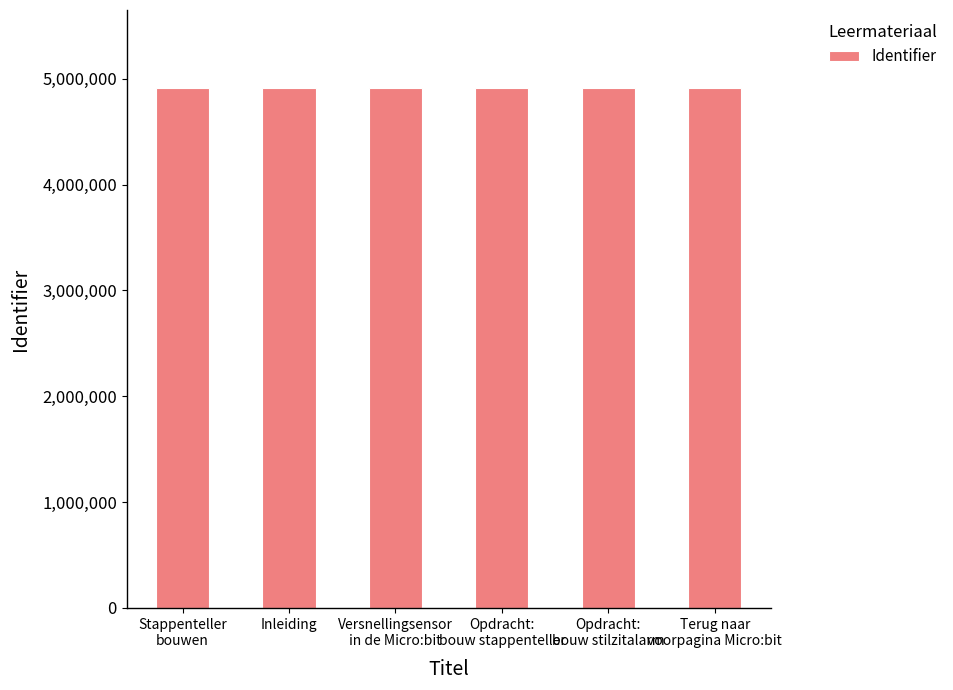

What is the smallest value displayed?

4911631